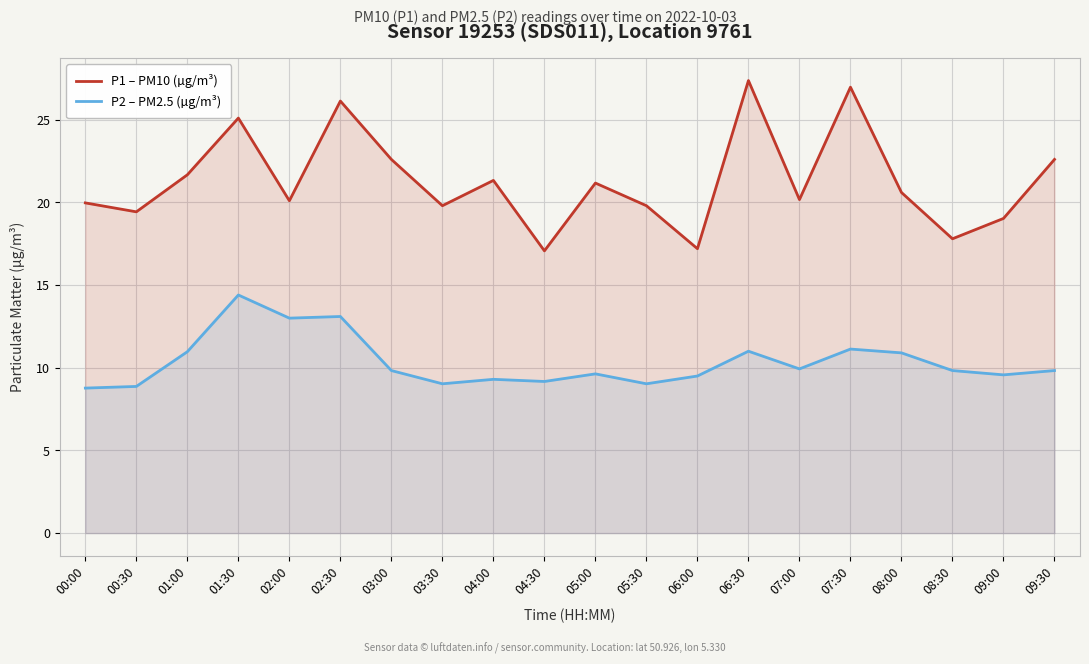

How many interior local valleys does the P1 (PM10) series have?

7